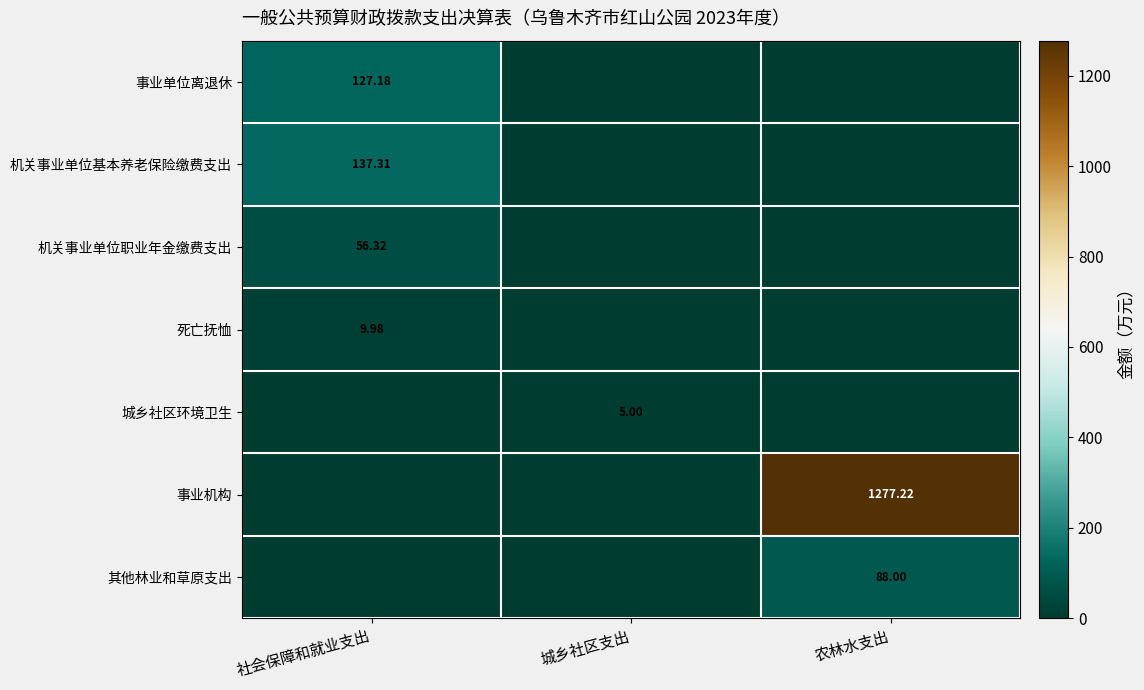

Which series has the largest total across all categories?

事业机构